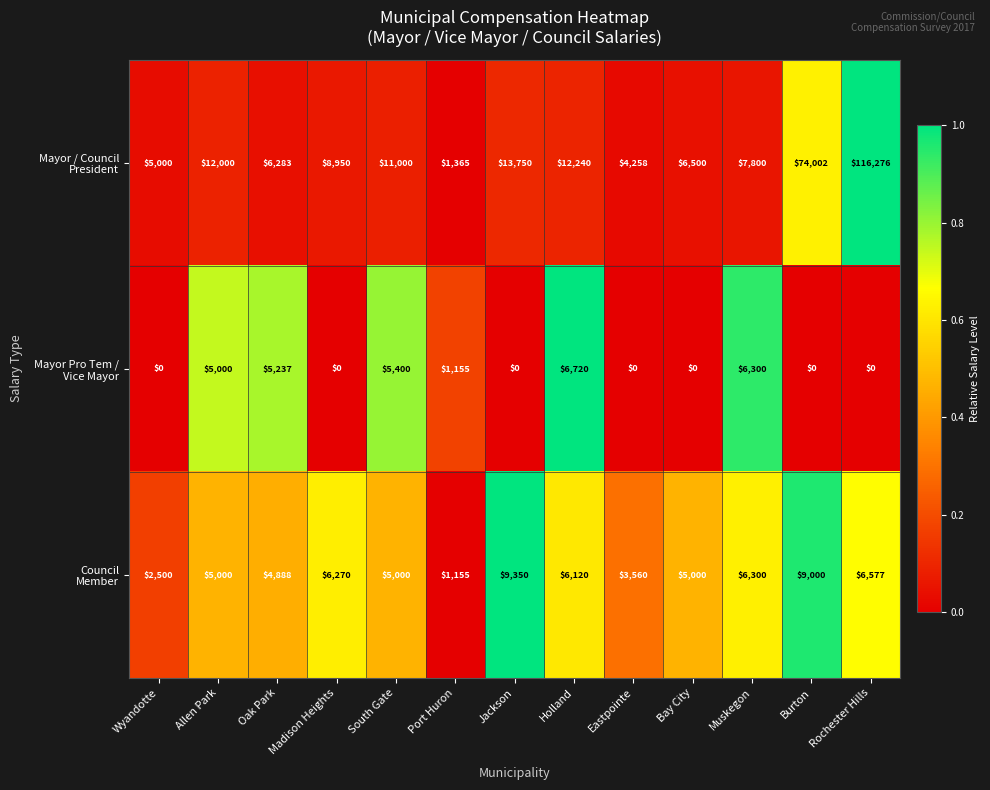

What is the spread (max minus min) of values at Burton?

74002